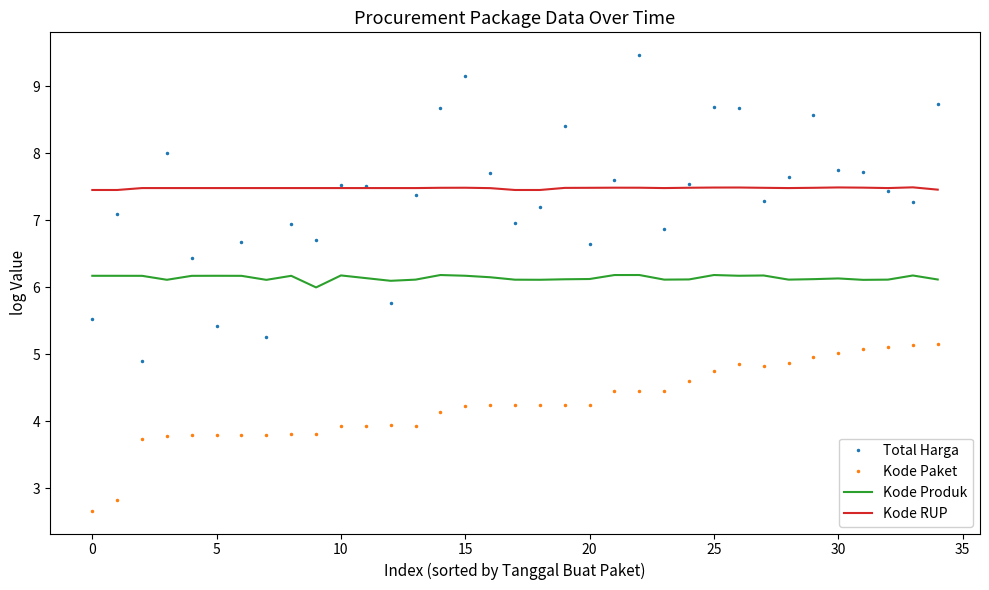

List the series in order of their peak value, highest first.

Total Harga, Kode RUP, Kode Produk, Kode Paket